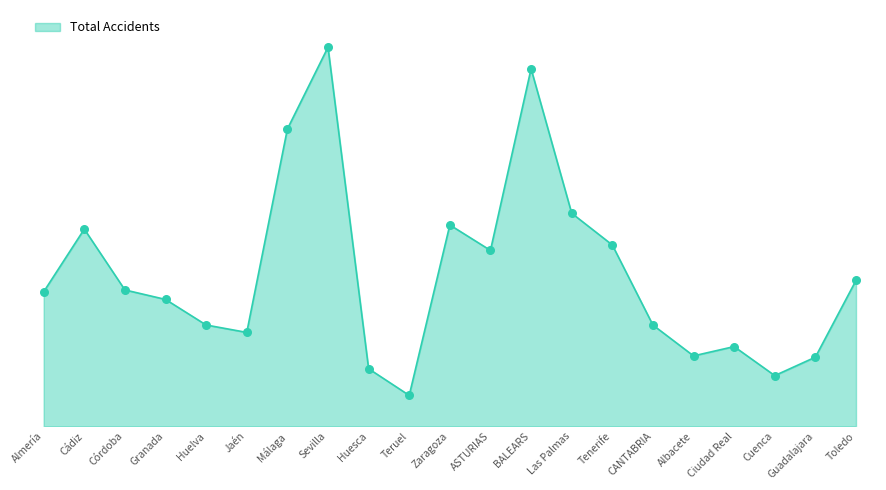

Which has a higher value, Málaga or Teruel?

Málaga